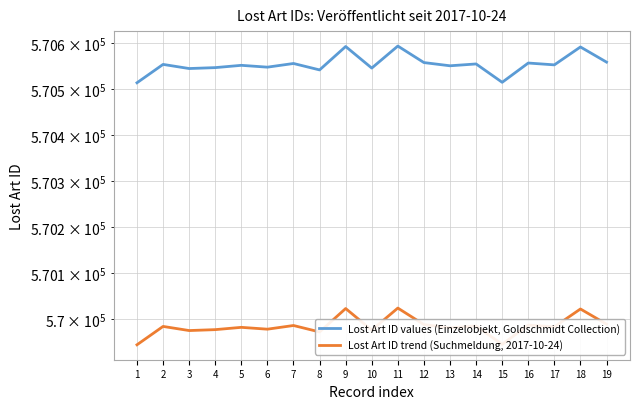

What is the highest value of the Lost Art ID values (Einzelobjekt, Goldschmidt Collection) series?

570594.0